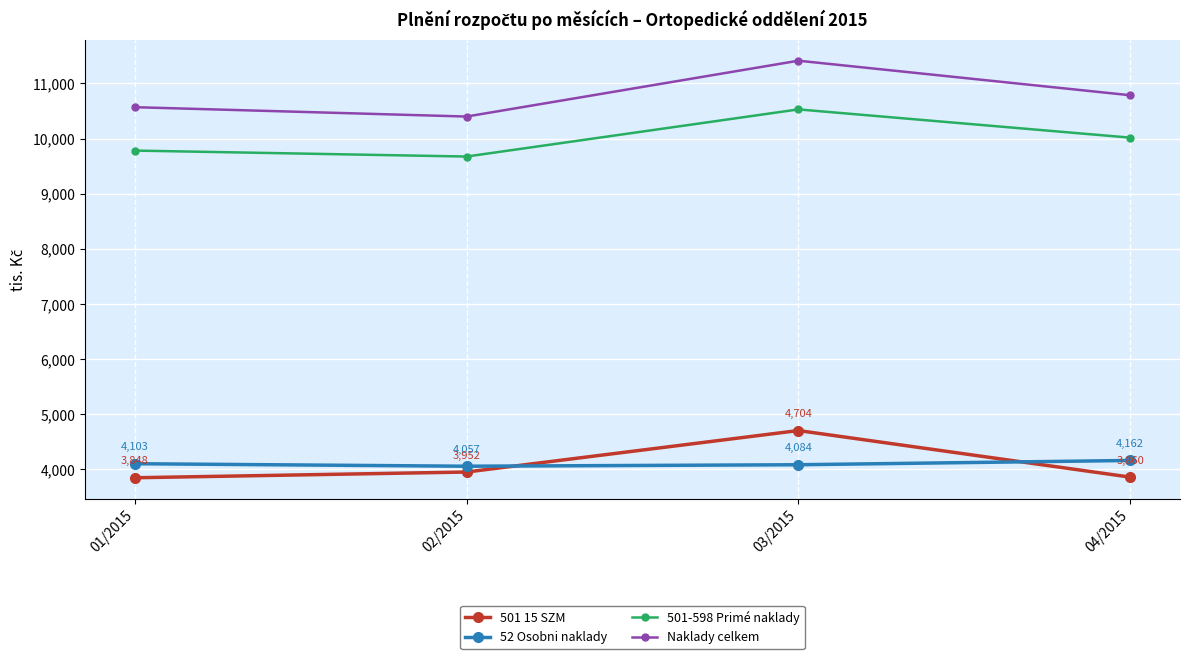

What are all the series names shown in the legend?

501 15 SZM, 52 Osobni naklady, 501-598 Primé naklady, Naklady celkem